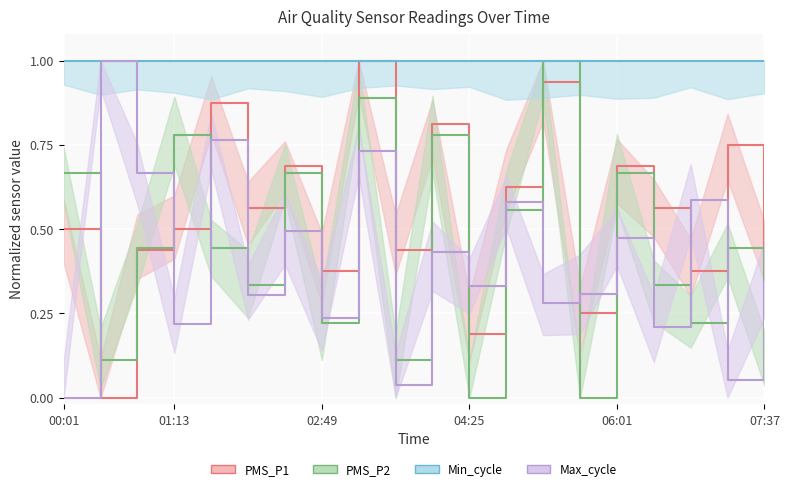

What is the difference between the maximum and minimum values in the Max_cycle series?

1.0